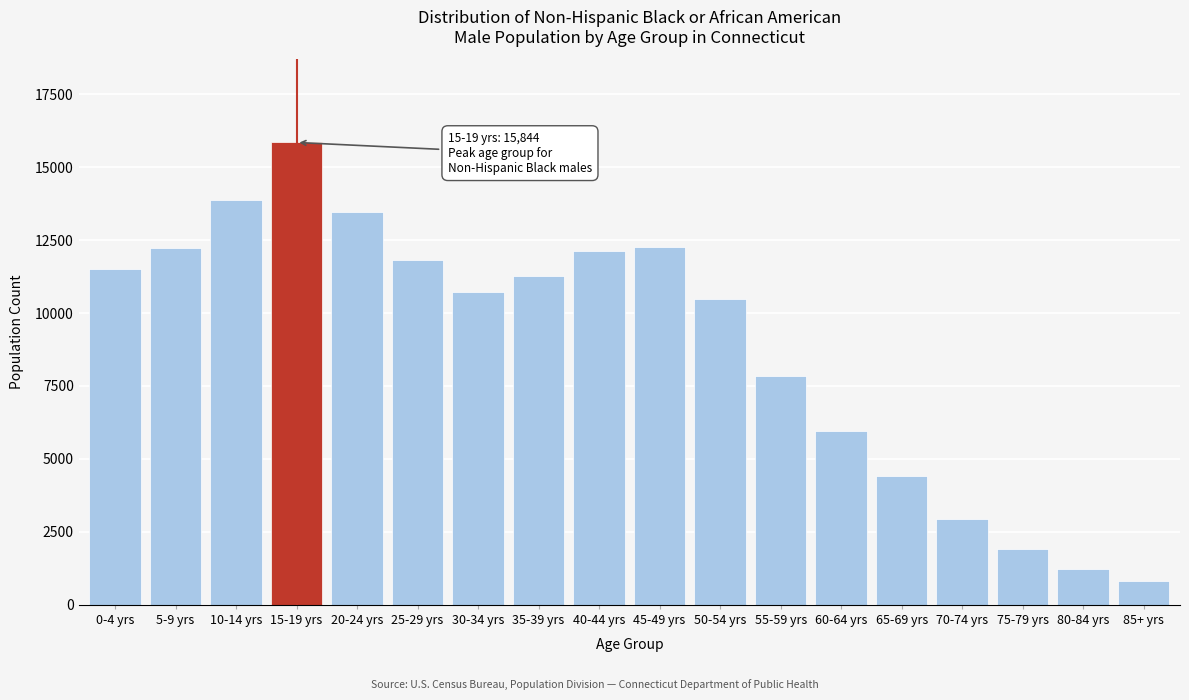

What is the difference between the values at 10-14 yrs and 5-9 yrs?

1643